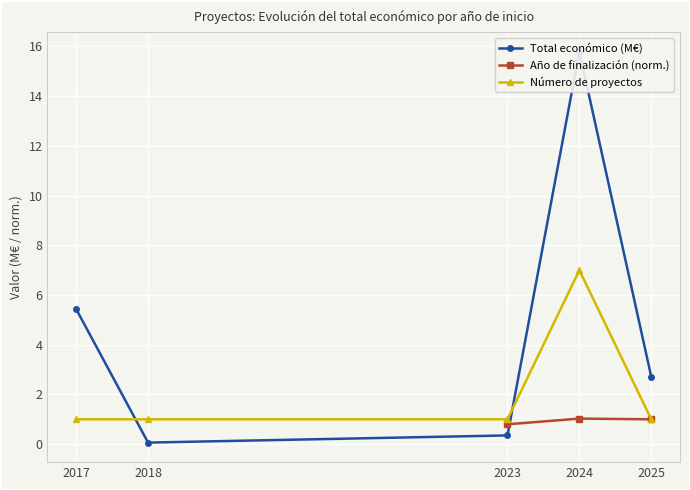

Is it true that Número de proyectos equals 1 at 2017?

True